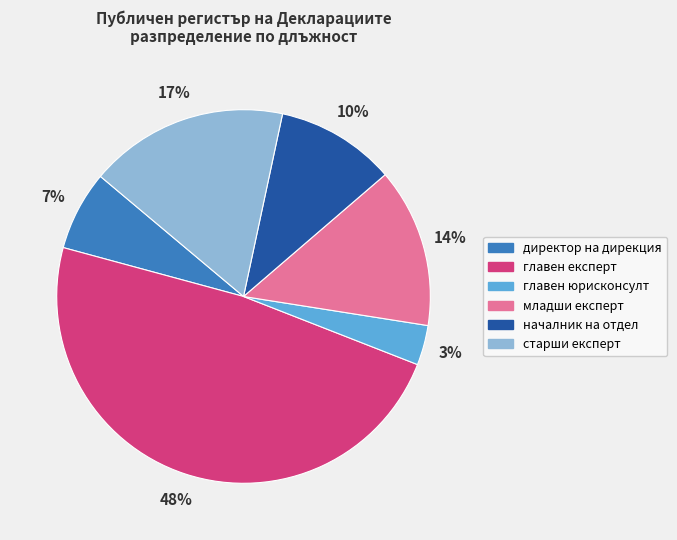

To the nearest percent, what percentage of the pie is главен юрисконсулт?

3%